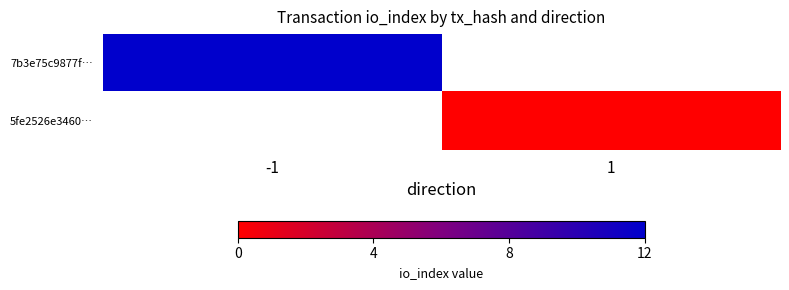

The value of 5fe2526e3460… at 1 is 0.0. True or false?

True